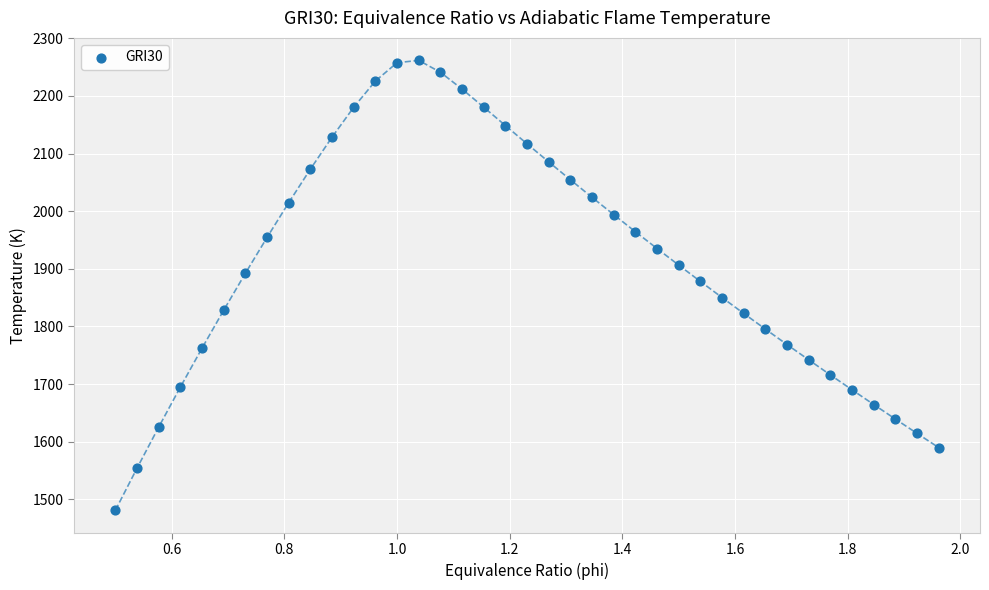

What is the range of Y values (max minus min)?

780.5